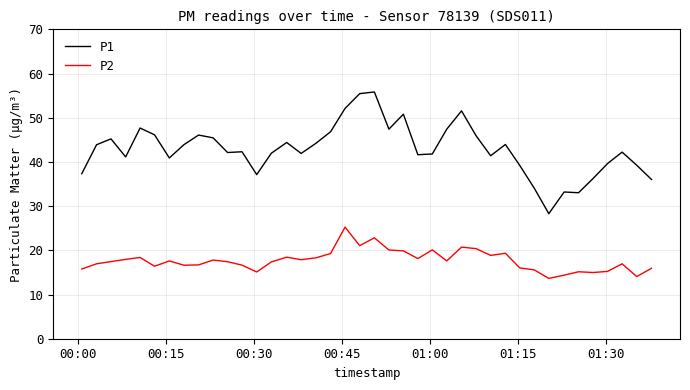

True or false: P1 and P2 cross at least once.

False